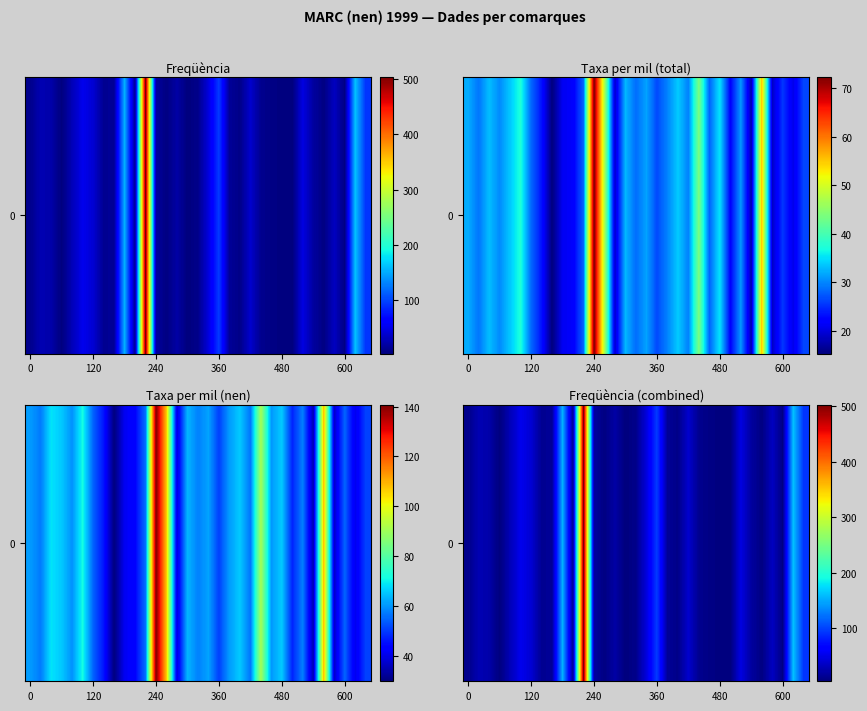

What is the average value?

47